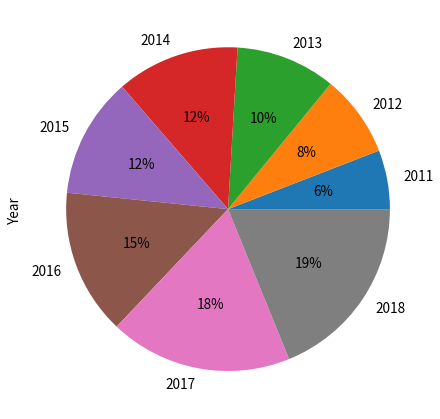

To the nearest percent, what is the difference between the 2015 and 2011 slice percentages?

6%